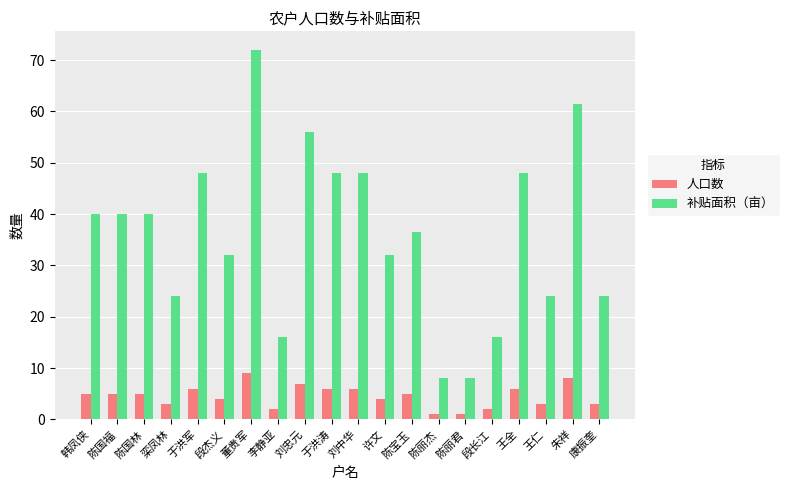

What is the value of the 补贴面积（亩） bar at the 13th from the left?

36.5